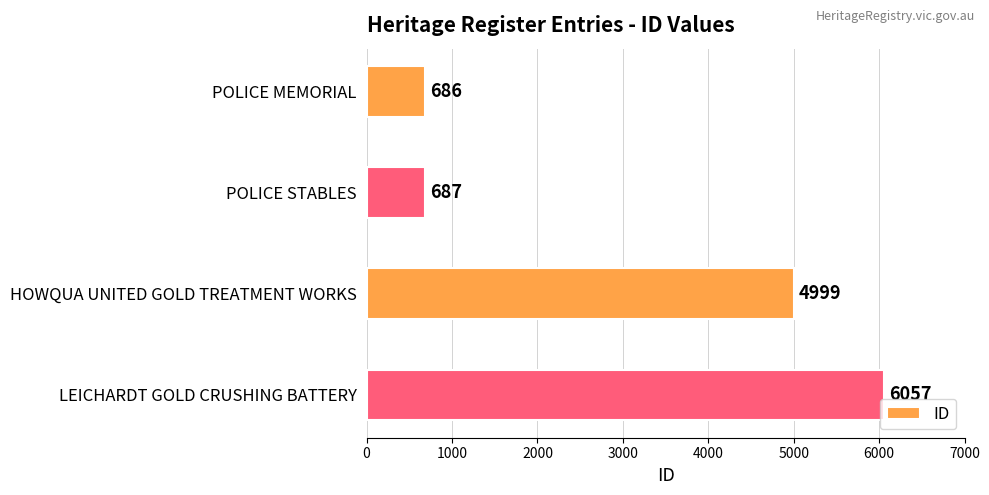

What is the value of the 4th bar from the top?

6057